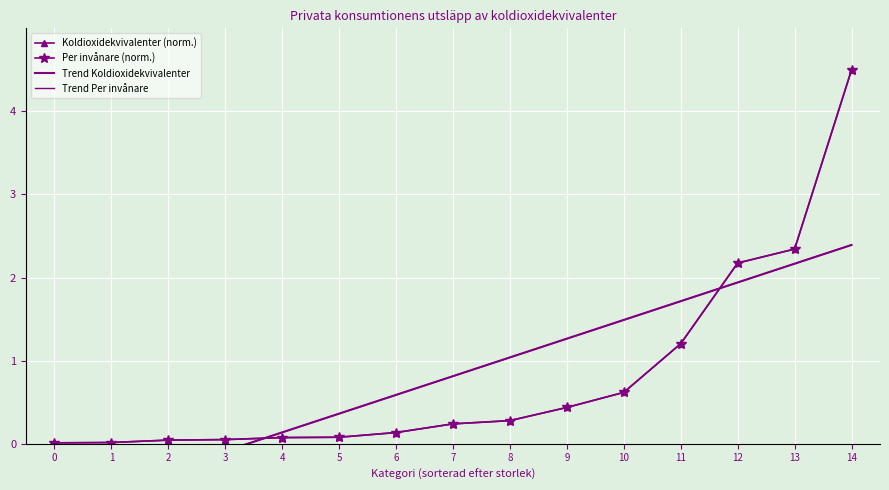

How many lines are shown in the chart?

4